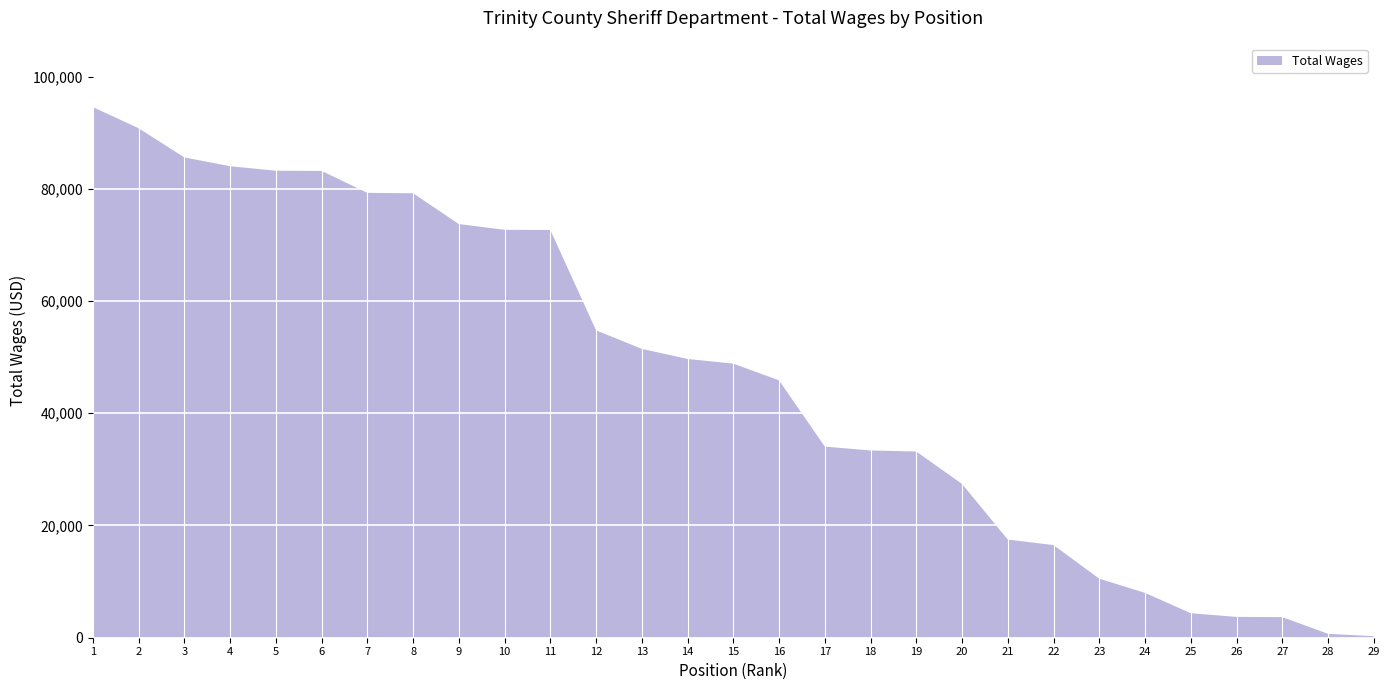

Reading left to right, extract all data points from this chart.

94560	90803	85595	84026	83223	83190	79281	79211	73721	72699	72660	54786	51479	49679	48842	45868	34062	33373	33188	27402	17501	16509	10525	7995	4366	3712	3674	702	268